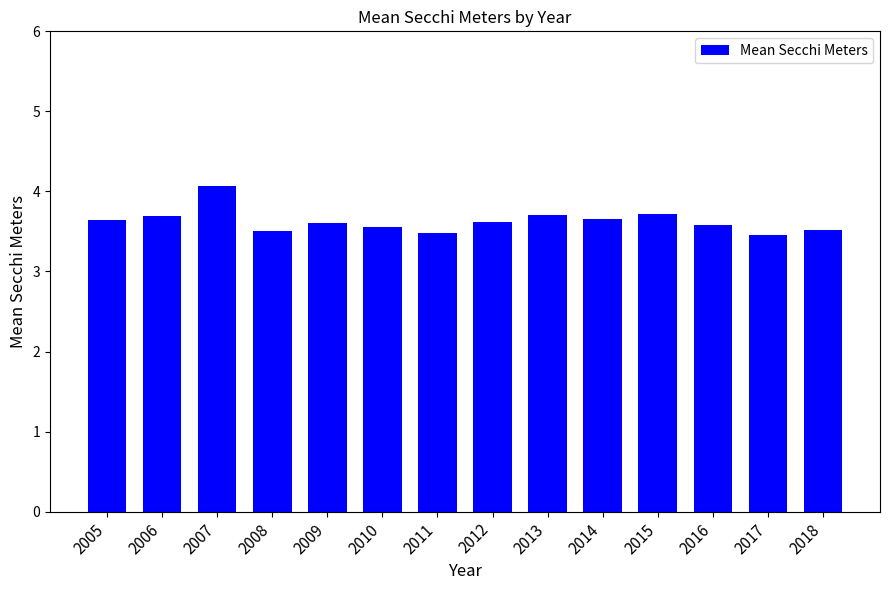

What is the greatest value displayed?

4.1